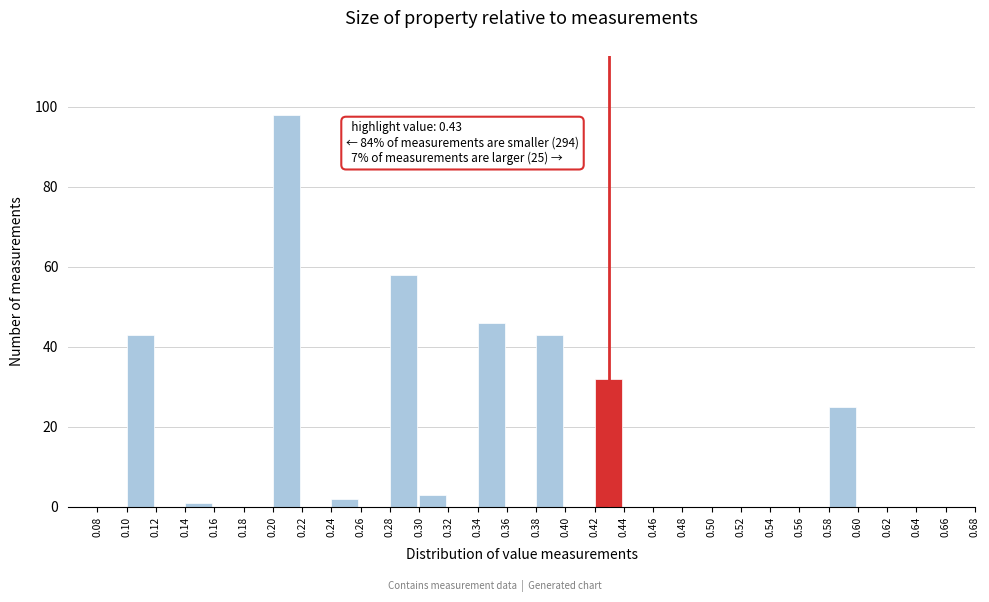

Over which range of the x-axis is the bar tallest?

0.20 to 0.22